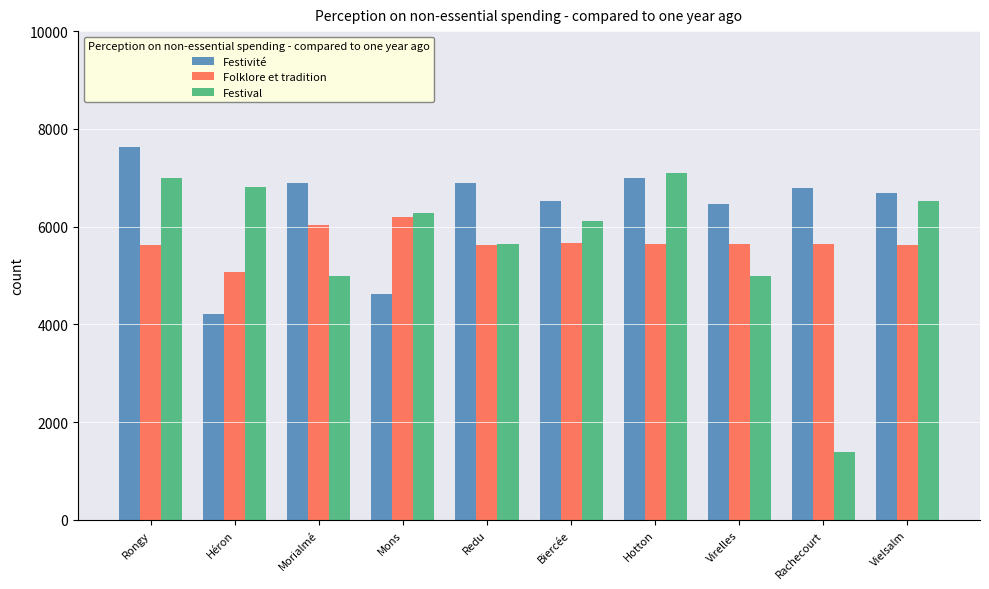

Which category has the lowest value across all series?

Rachecourt